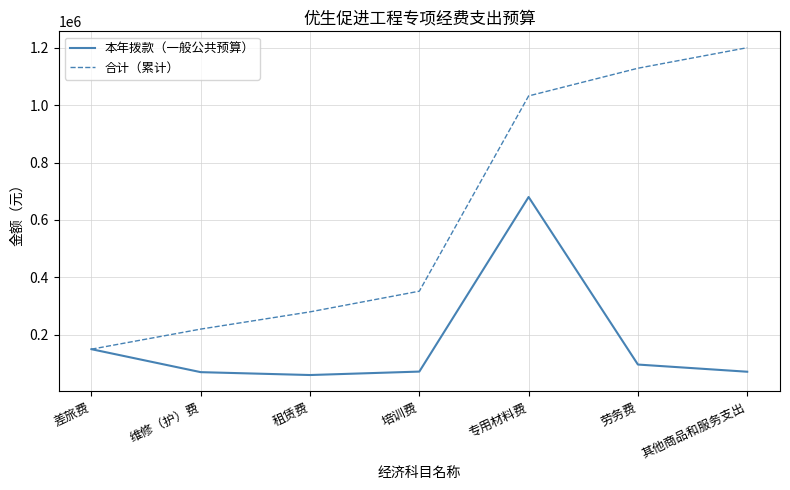

How many lines are shown in the chart?

2